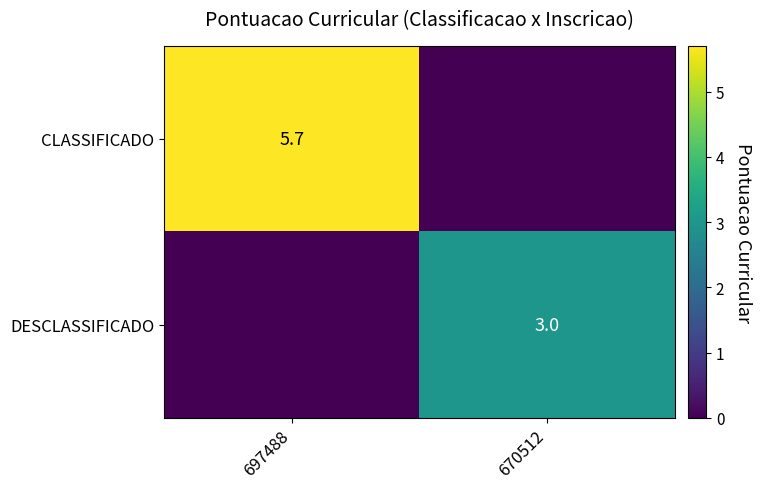

Is the value of DESCLASSIFICADO at 670512 greater than the value of CLASSIFICADO at 697488?

No